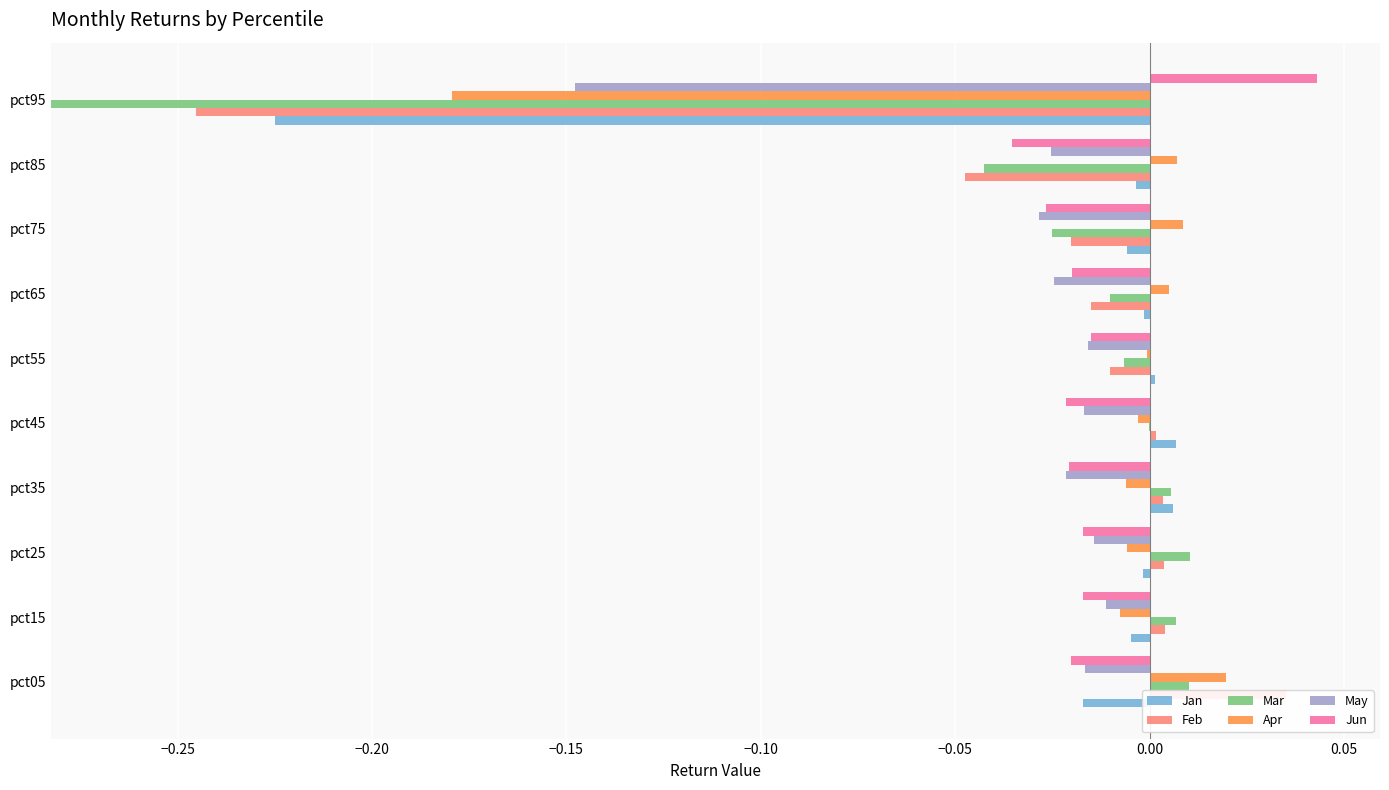

What is the total value across all series at pct35?

0.1